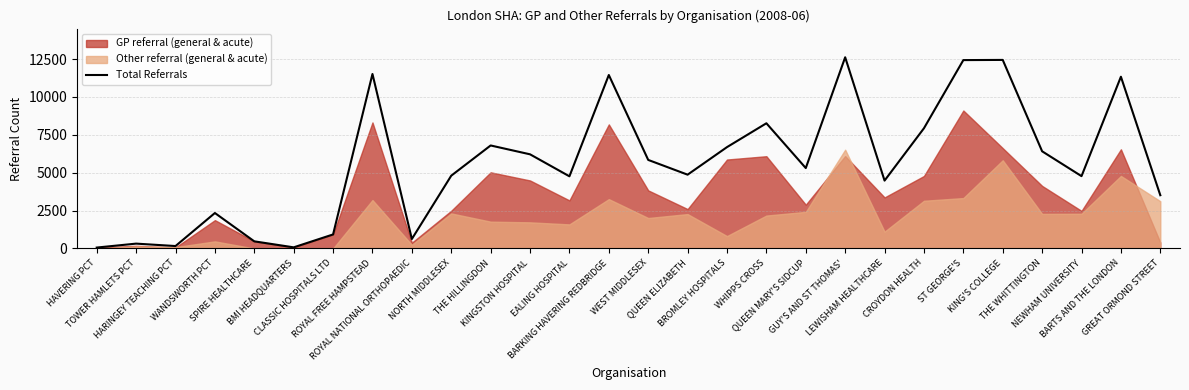

Does the chart have visible grid lines?

Yes